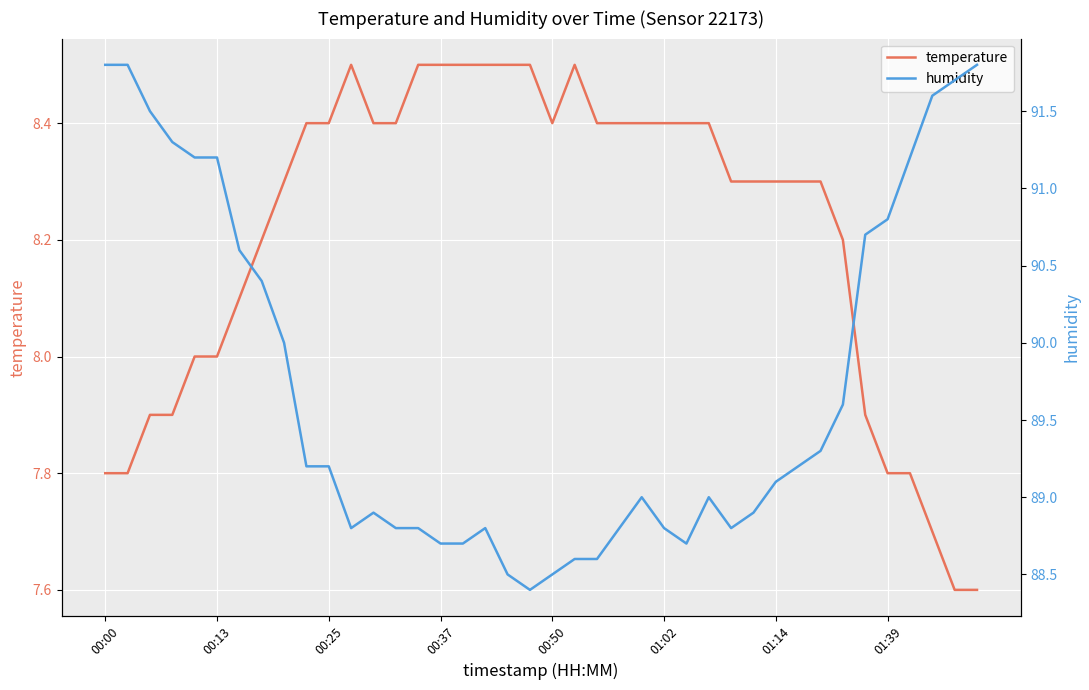

Rank the series by their maximum value, from highest to lowest.

humidity, temperature